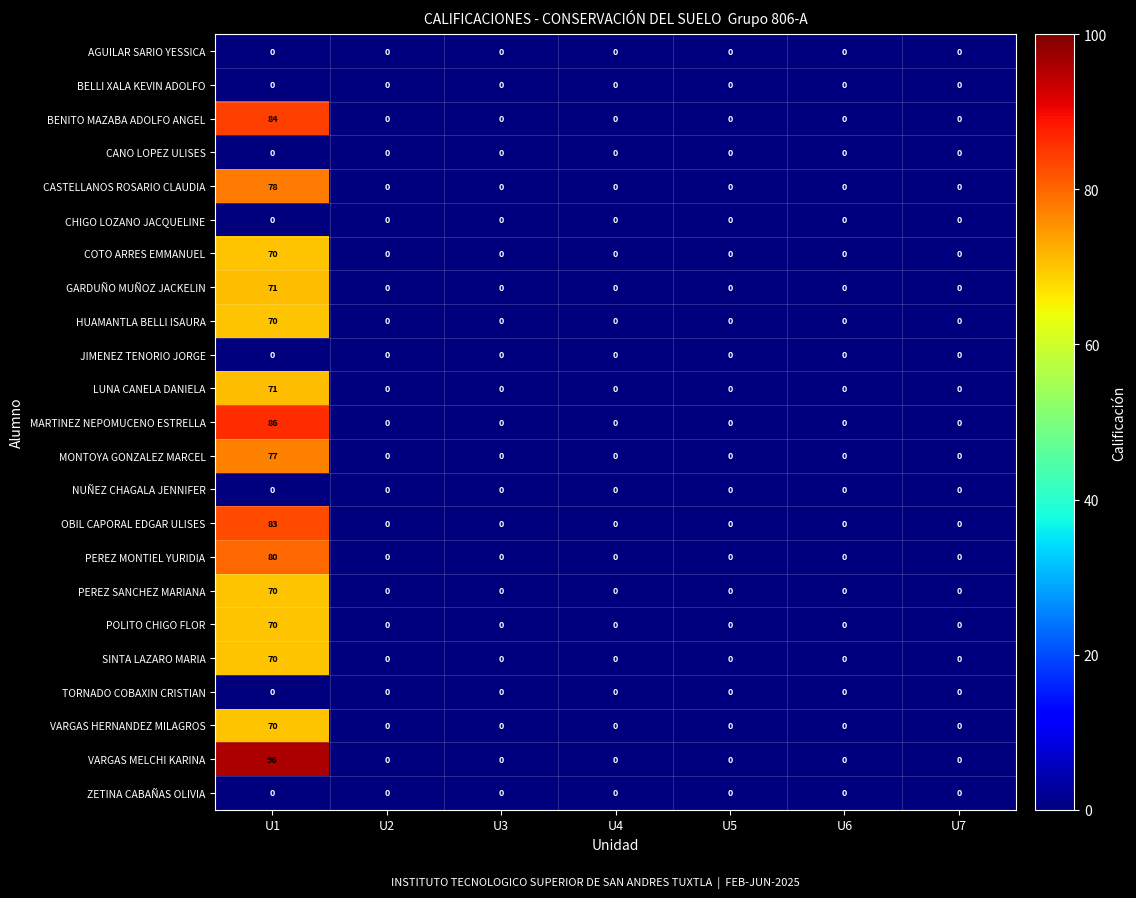

At which category is the sum across all series the highest?

U1